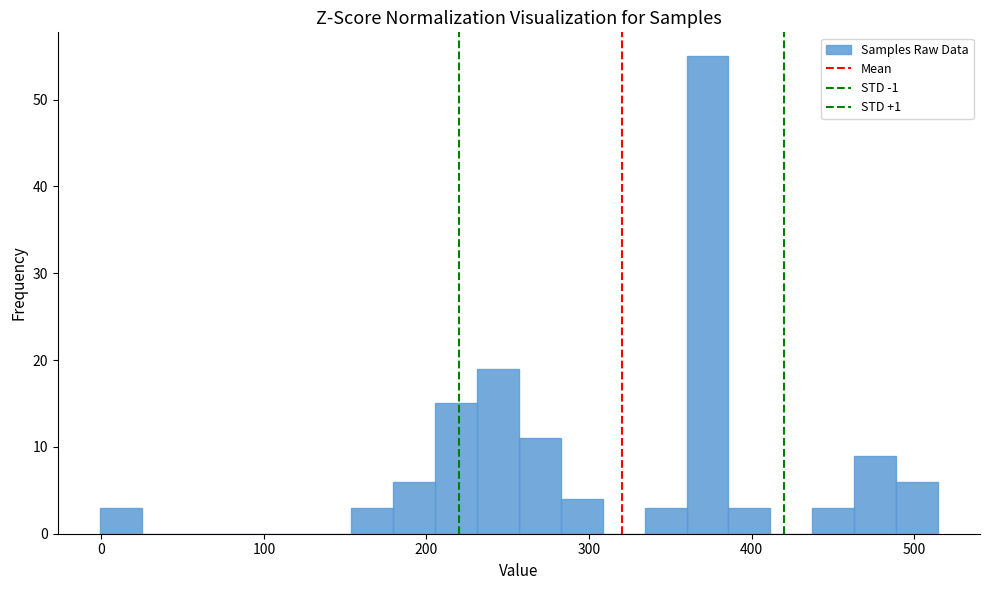

Read against the x-axis, roughly where is the centre of the tallest bar?

370